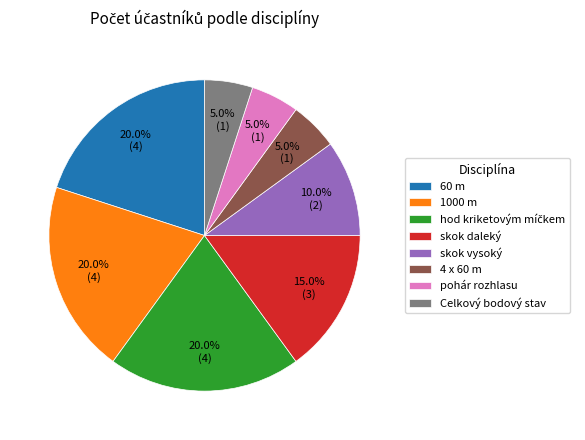

What is the ratio of the value at skok vysoký to the value at 1000 m?

0.5